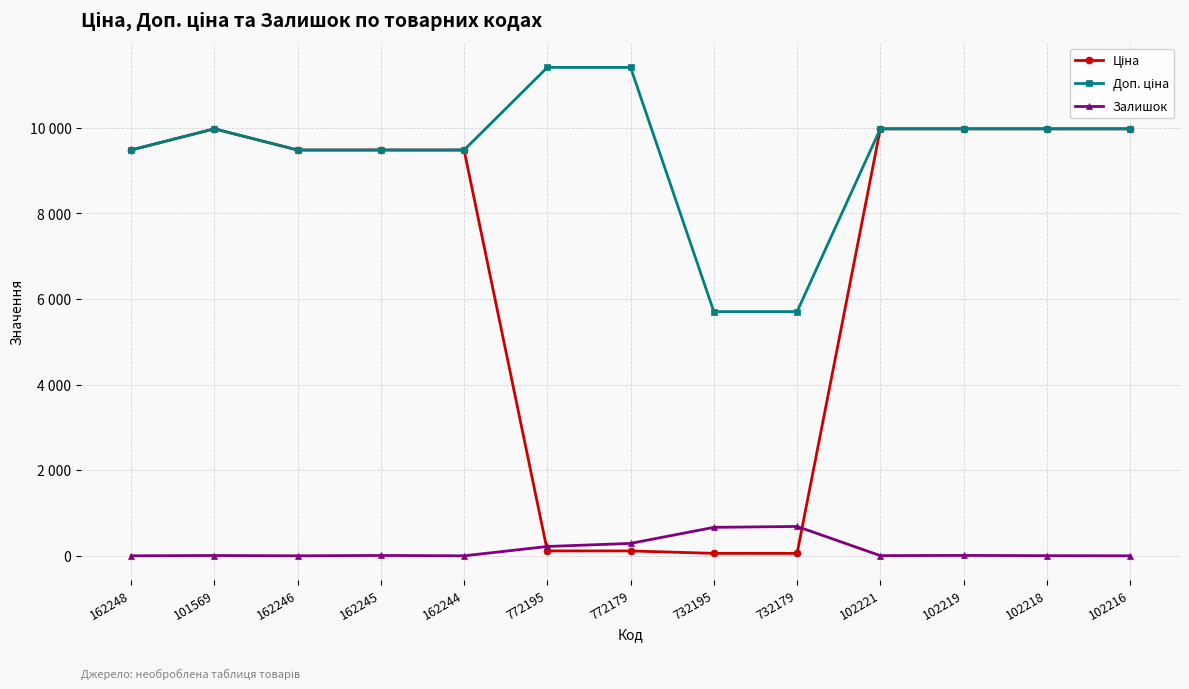

Is this an area chart (filled region under the line)?

No